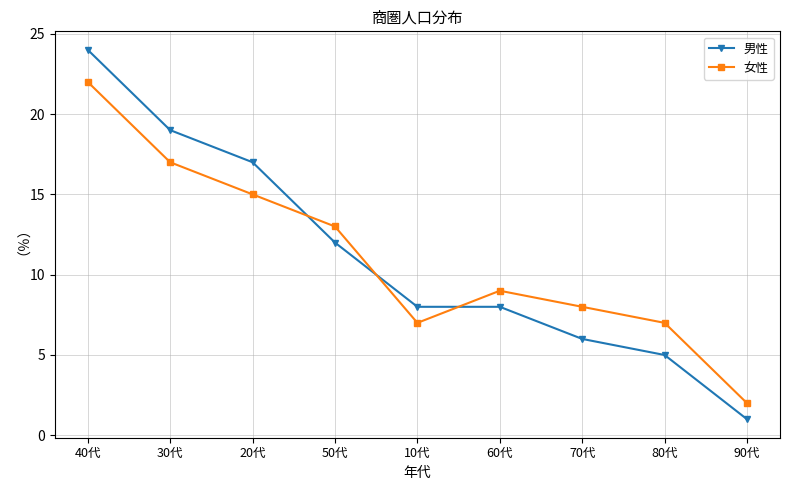

Does the chart have visible grid lines?

Yes